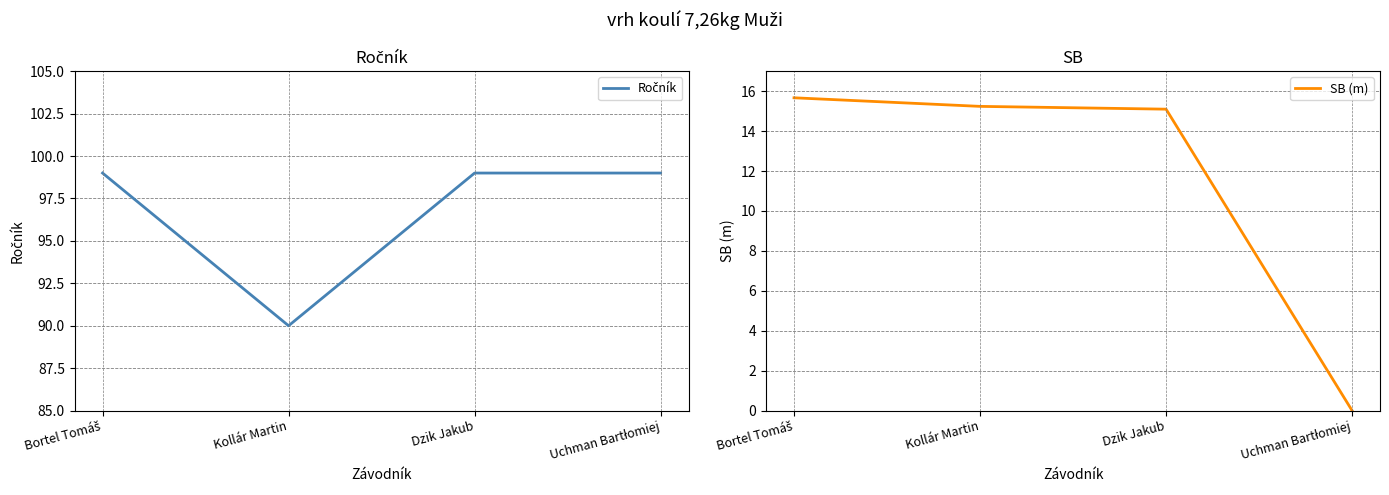

Between Dzik Jakub and Kollár Martin, which is larger?

Dzik Jakub